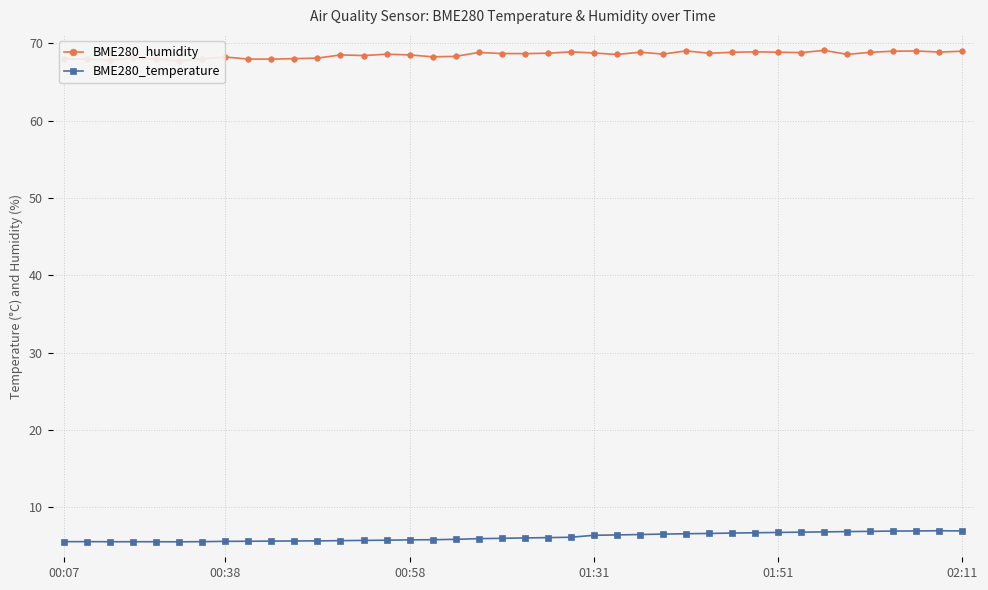

How many data points does each series have?

40